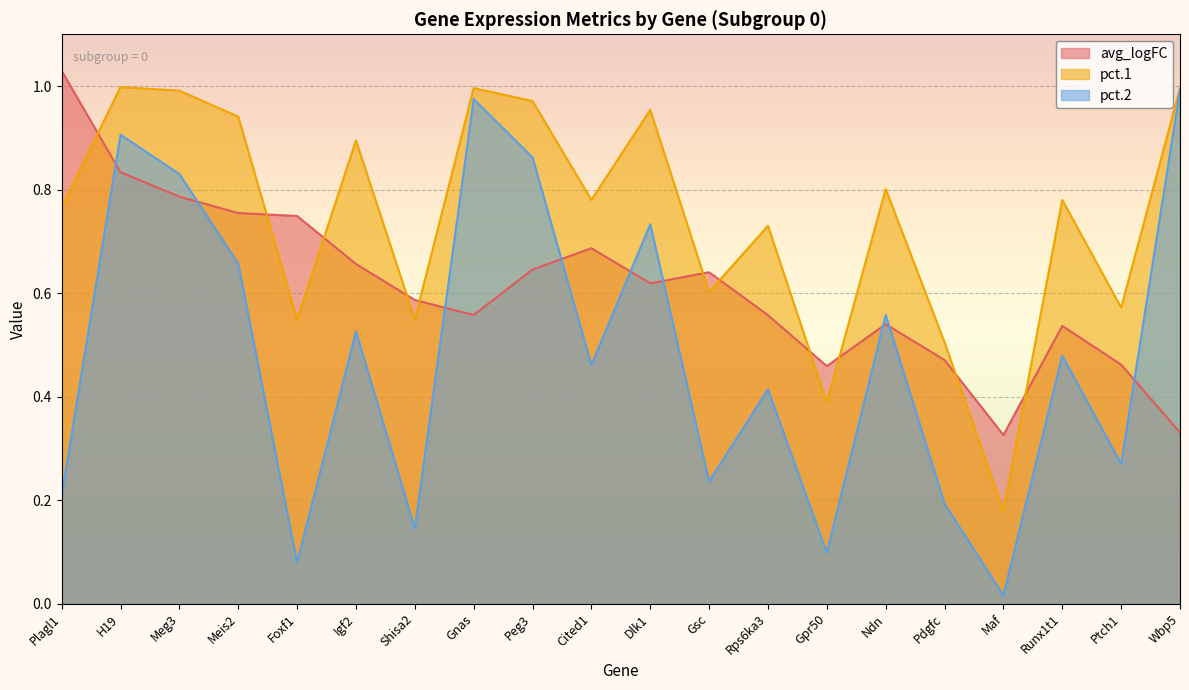

Where do avg_logFC and pct.2 first cross each other?

Plagl1 and H19